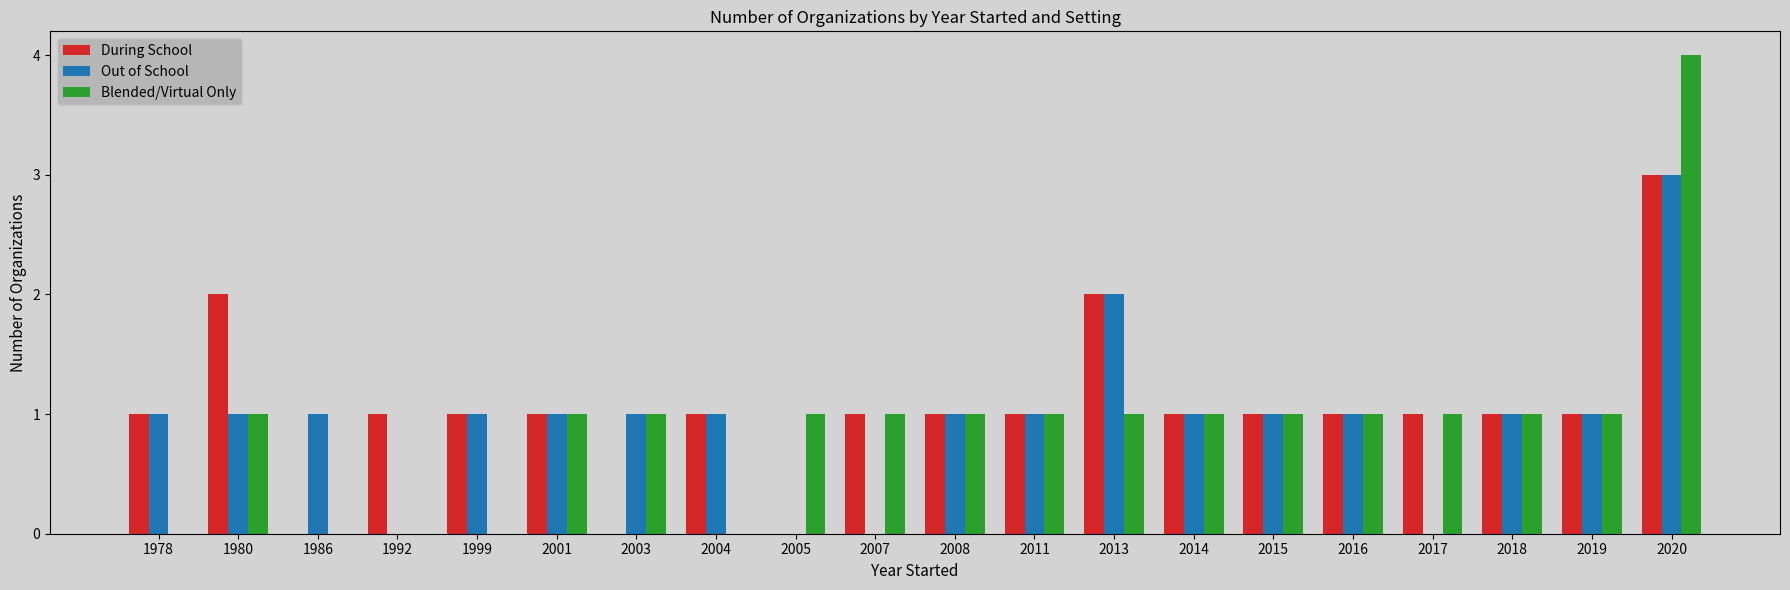

How many categories are shown in the chart?

20